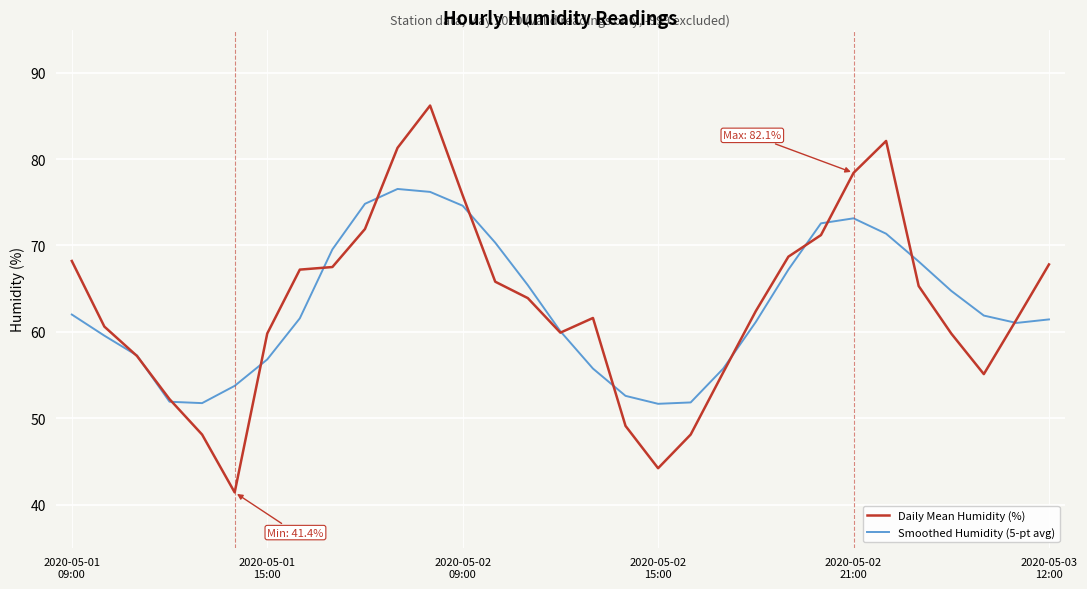

Rank the series by their maximum value, from lowest to highest.

Smoothed Humidity (5-pt avg), Daily Mean Humidity (%)